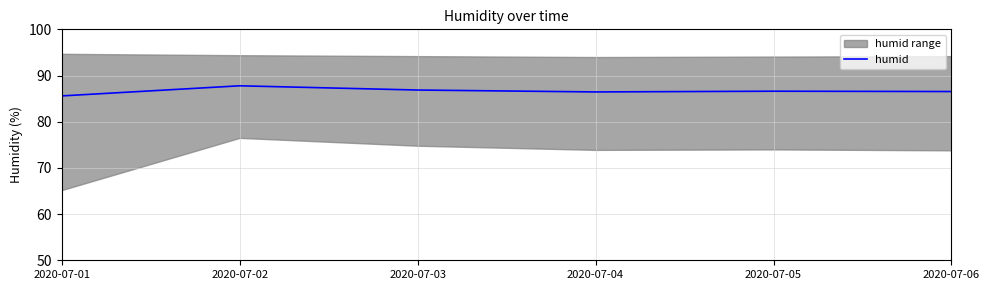

True or false: the data shows 86.9 at 2020-07-03.

True